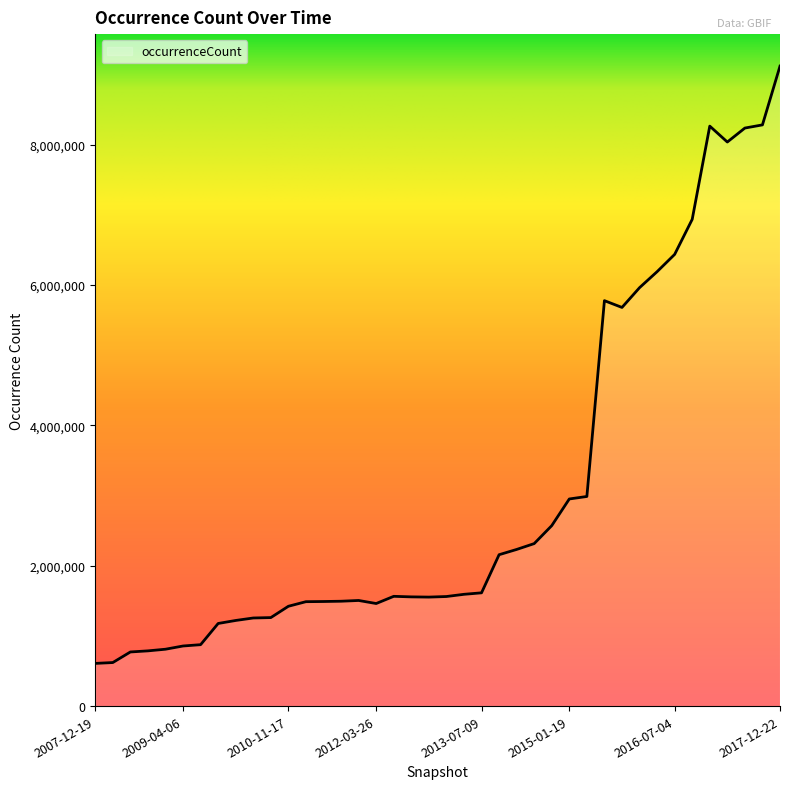

How many lines are shown in the chart?

1